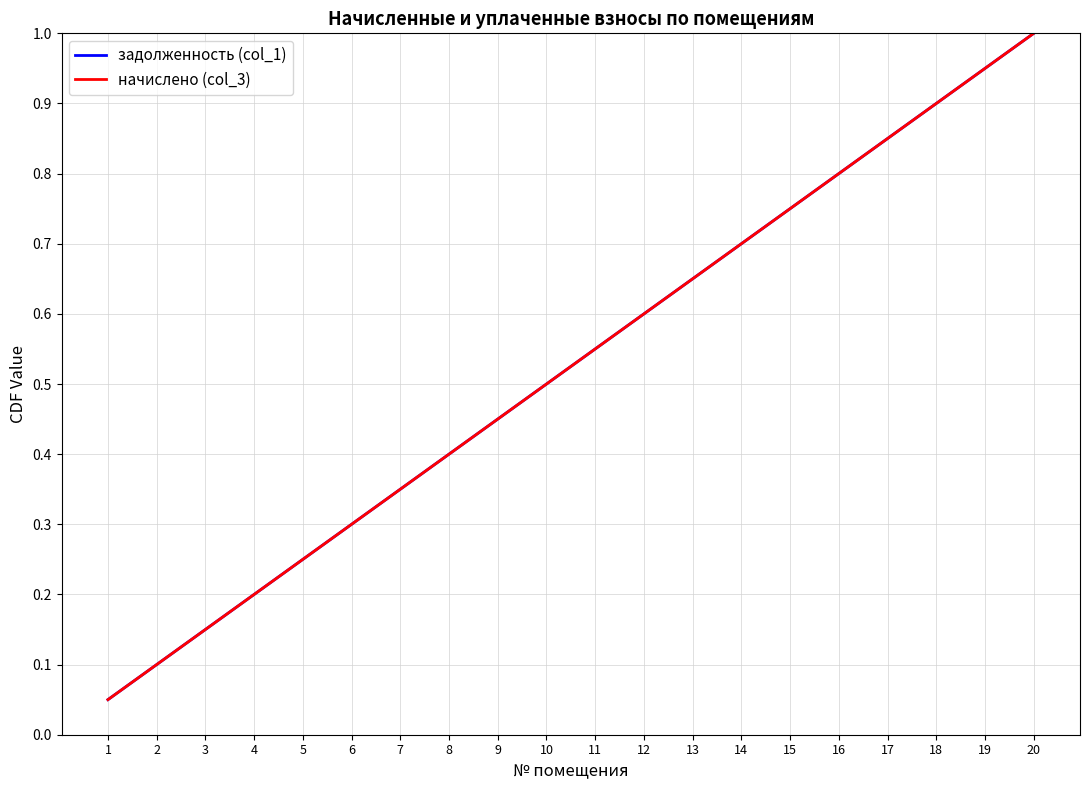

Does the chart display data point markers on the line(s)?

No